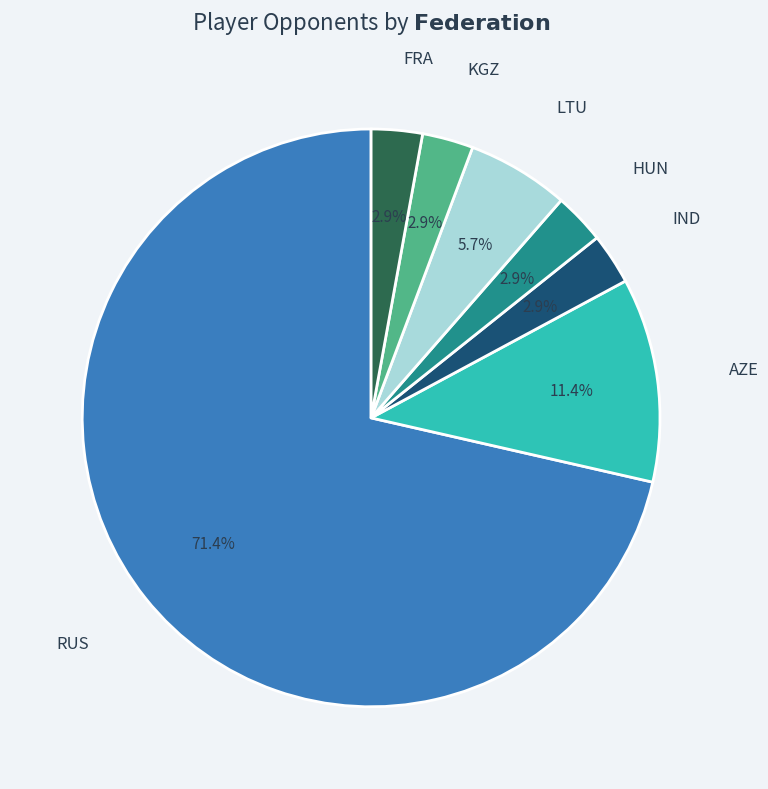

To the nearest percent, what is the average slice percentage?

14%